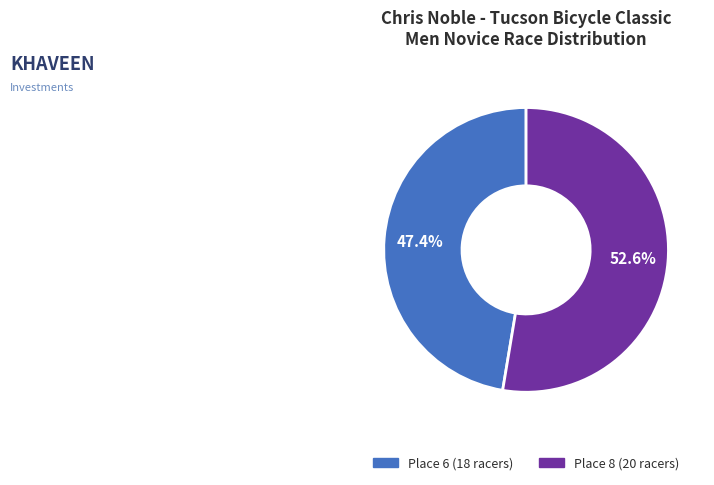

To the nearest percent, what is the average slice percentage?

50%